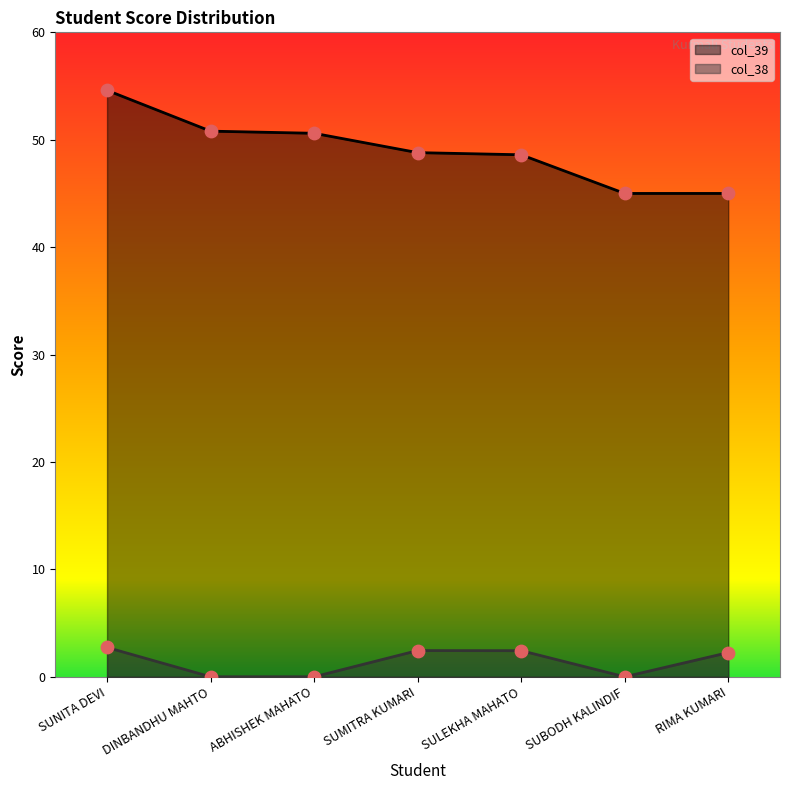

What is the total value across all series at SULEKHA MAHATO?

51.0